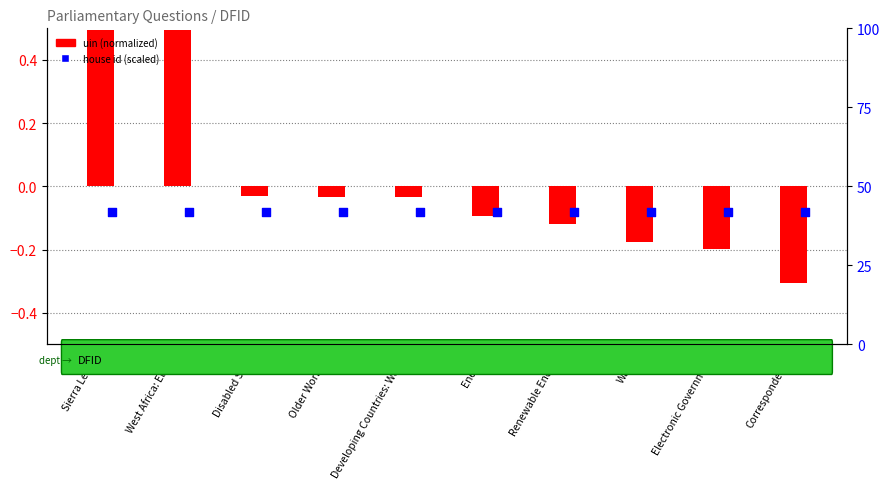

Which series has the widest spread of Y values?

uin (normalized)